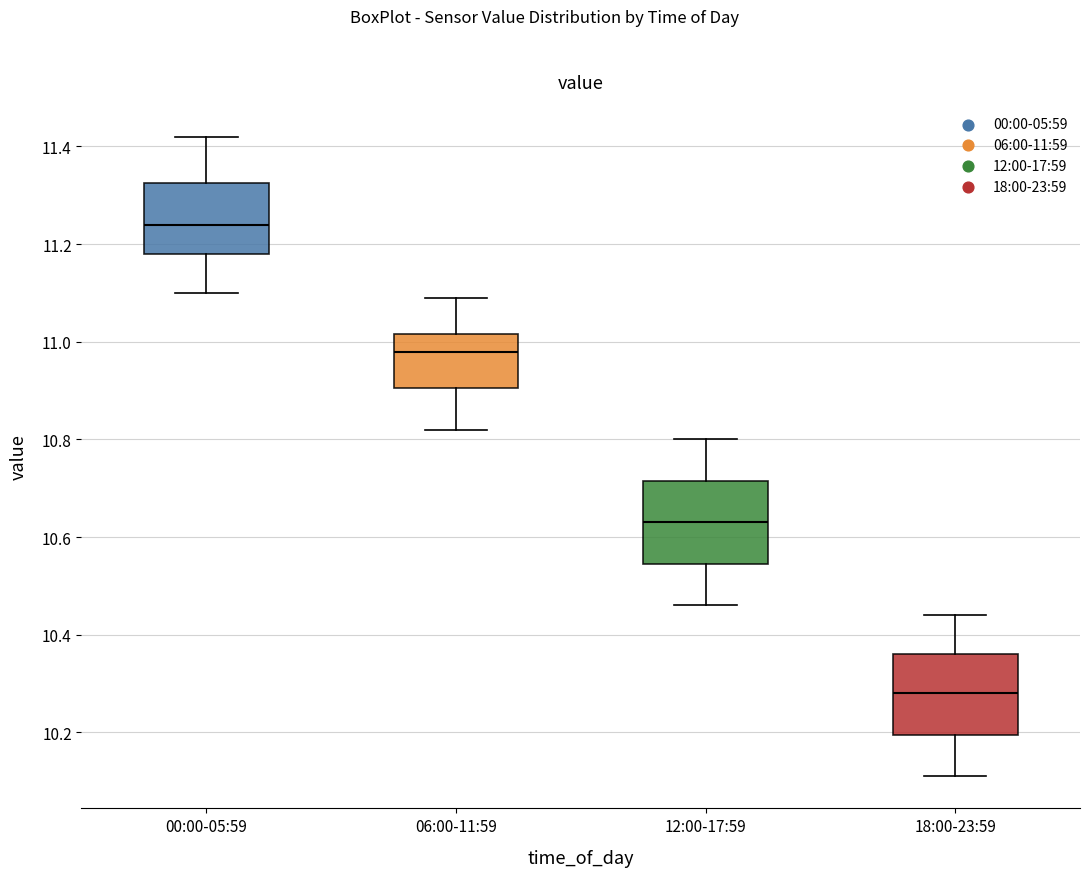

Which box's median line is the lowest?

18:00-23:59